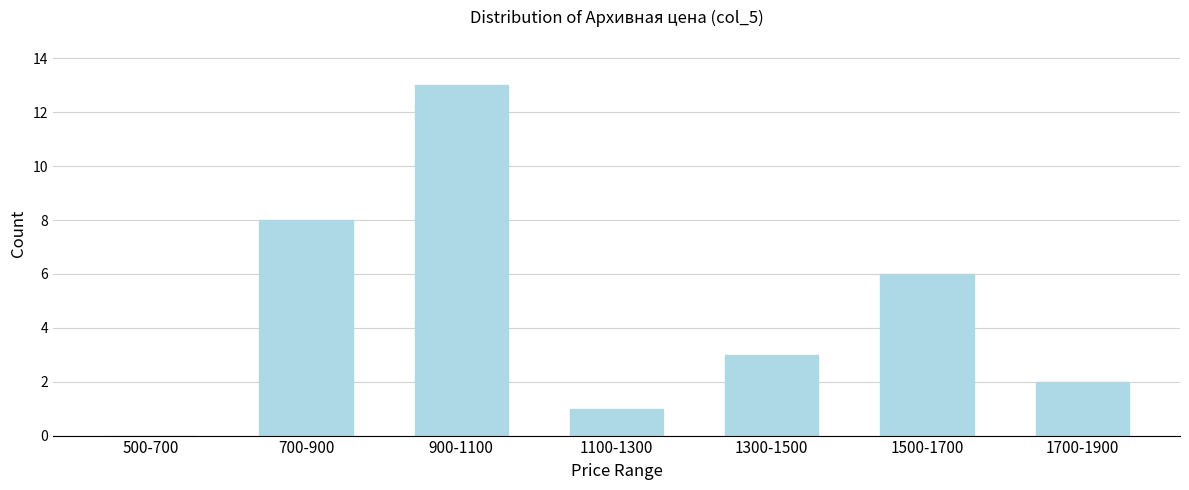

Is it true that the value at 900-1100 is 18?

False